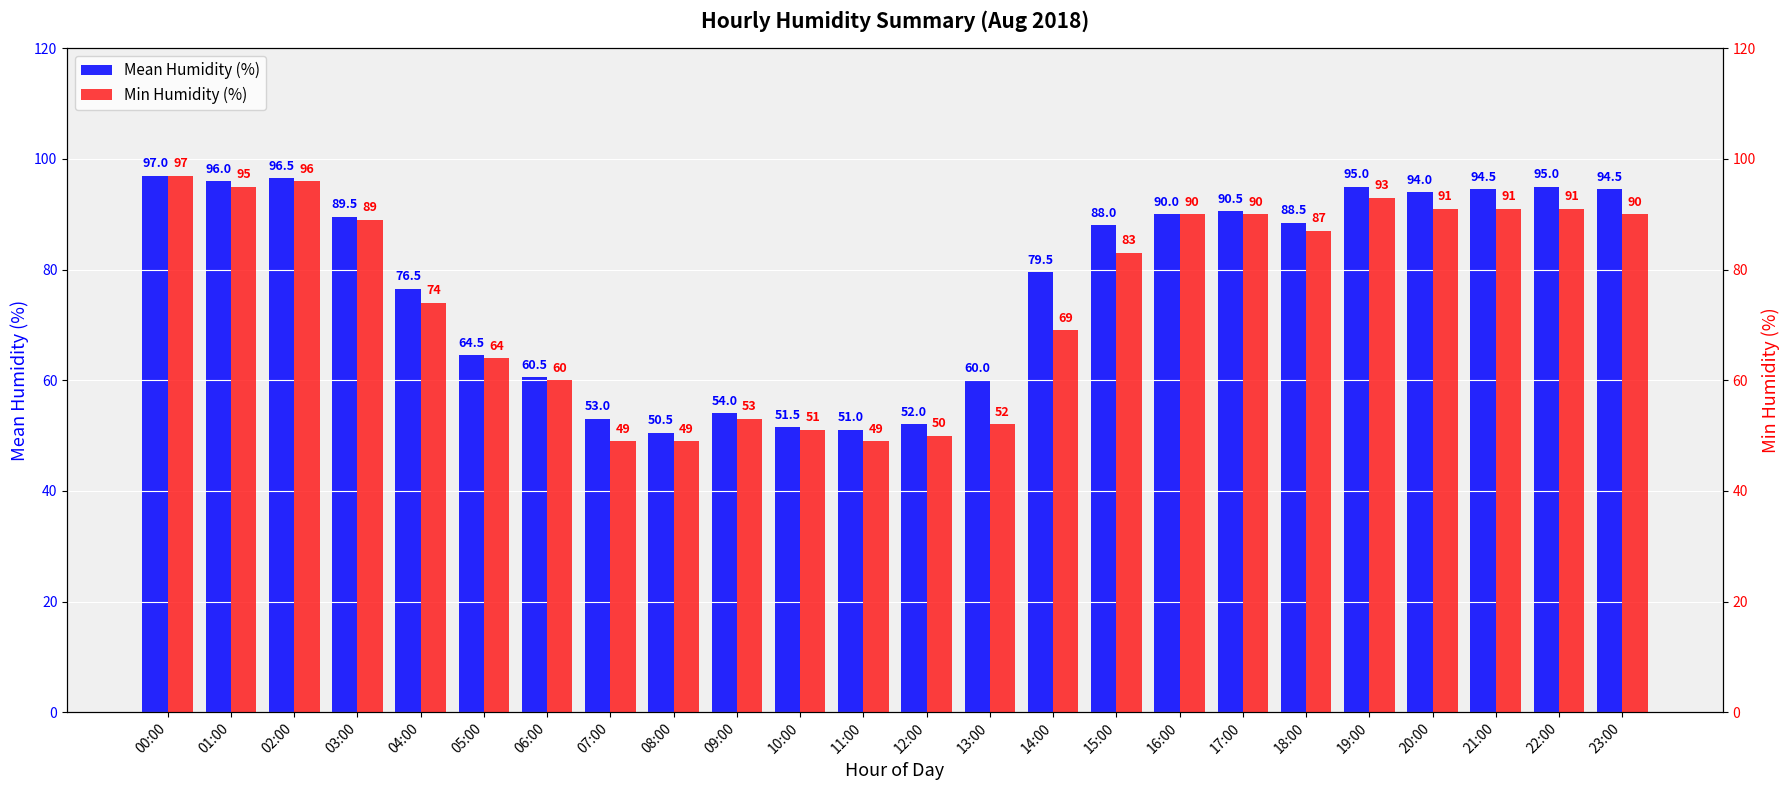

Is the value of Mean Humidity (%) at 18:00 greater than the value of Min Humidity (%) at 19:00?

No